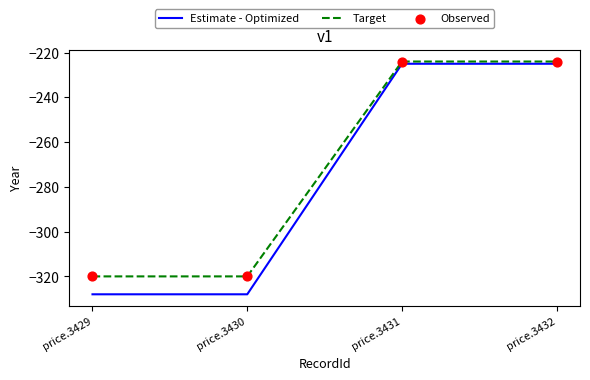

What is the spread (max minus min) of values at price.3430?

8